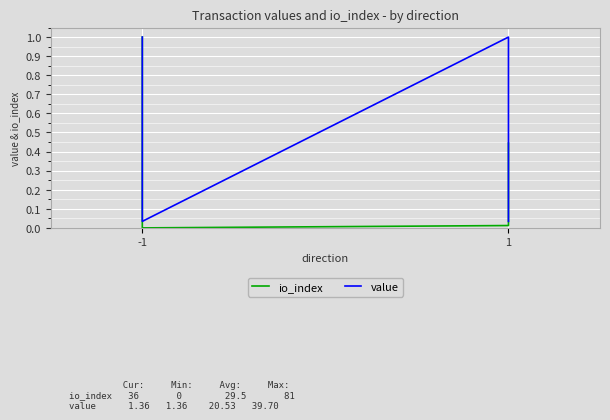

Rank the series by their maximum value, from lowest to highest.

io_index, value